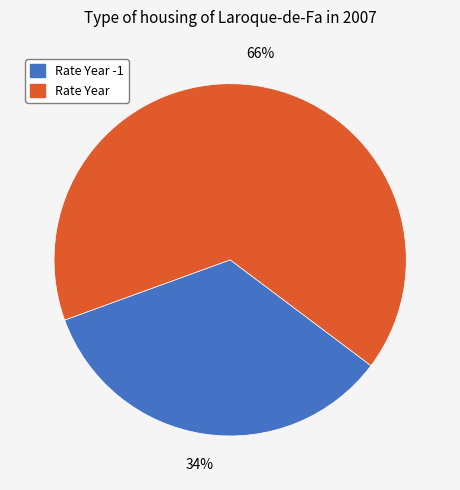

Does any single category account for the majority?

Yes